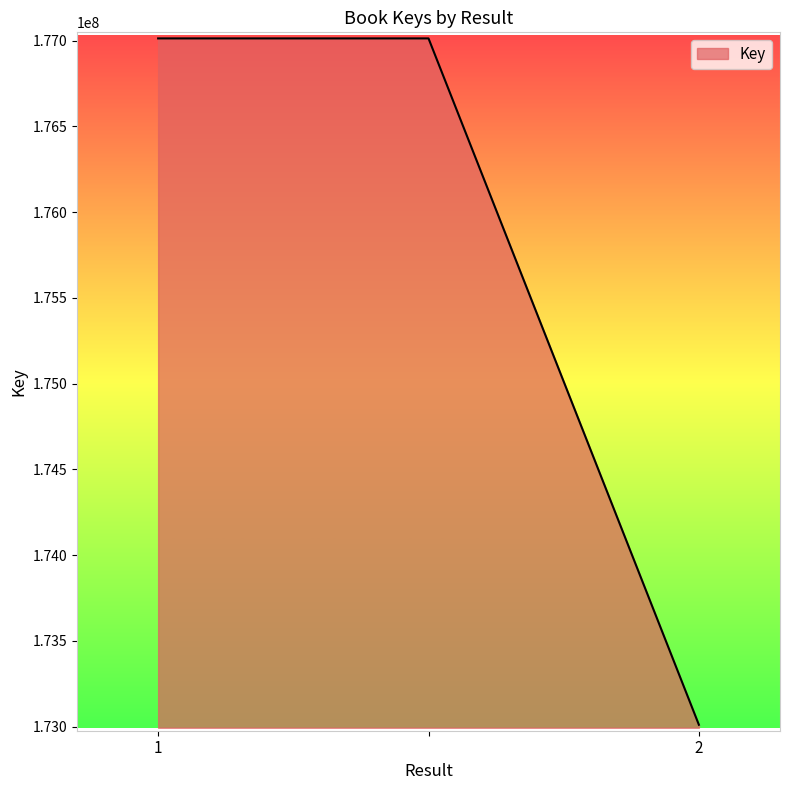

What is the maximum value shown in the chart?

177012311